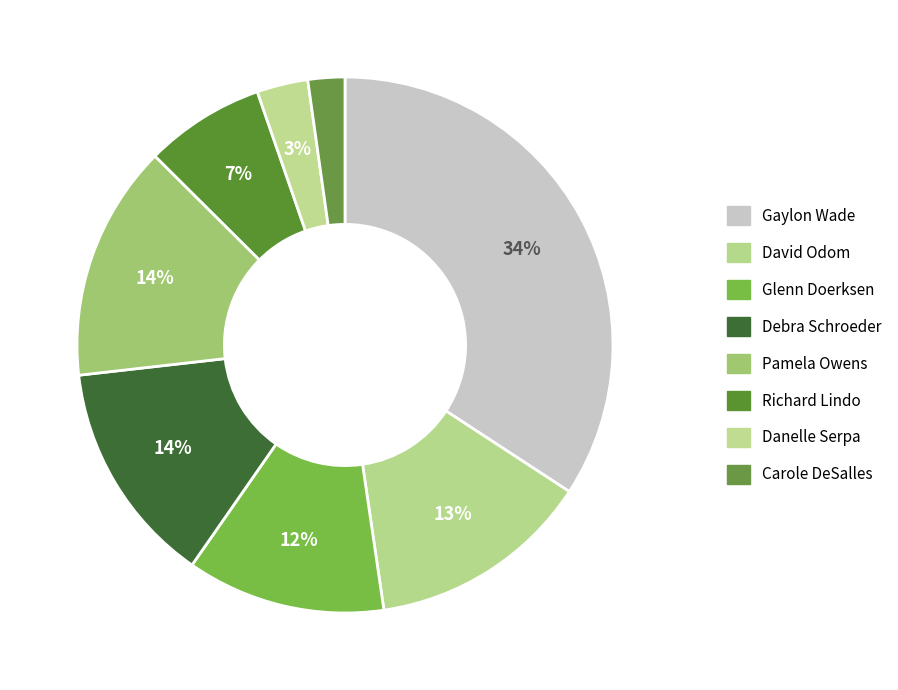

Is it true that Carole DeSalles is 2% of the pie?

True